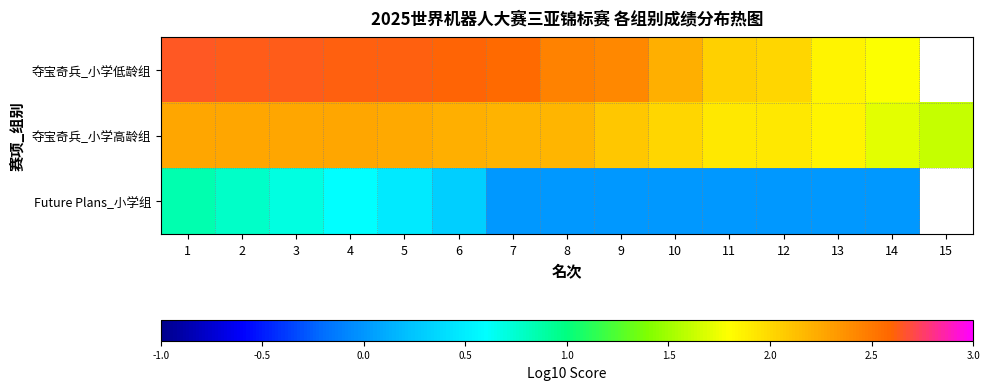

Count the number of data series in this chart.

3